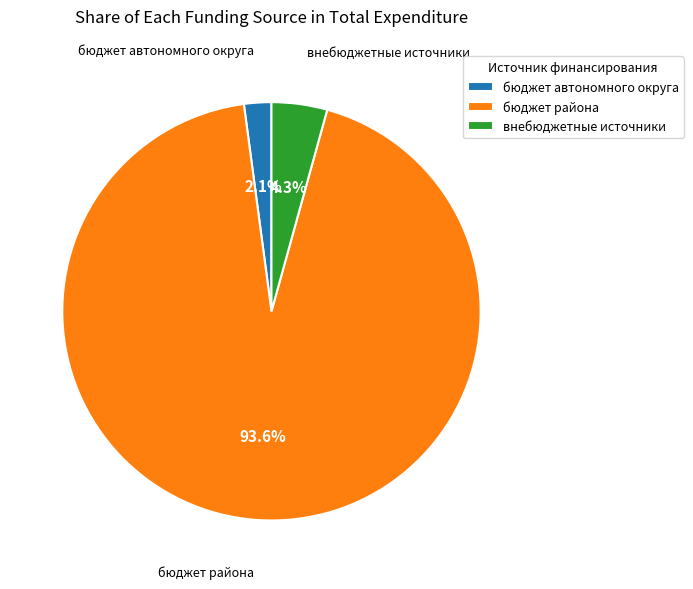

To the nearest percent, what is the average slice percentage?

33%